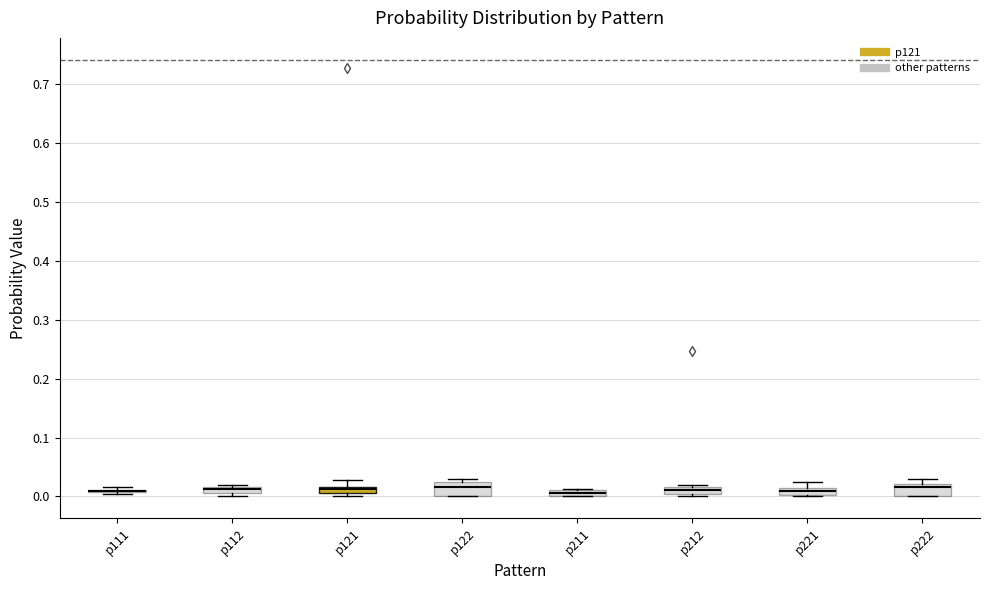

Where is the lower edge of the box for p121 on the y-axis? The values are not printed on the chart, so give them approximately, as read against the axis.

0.01